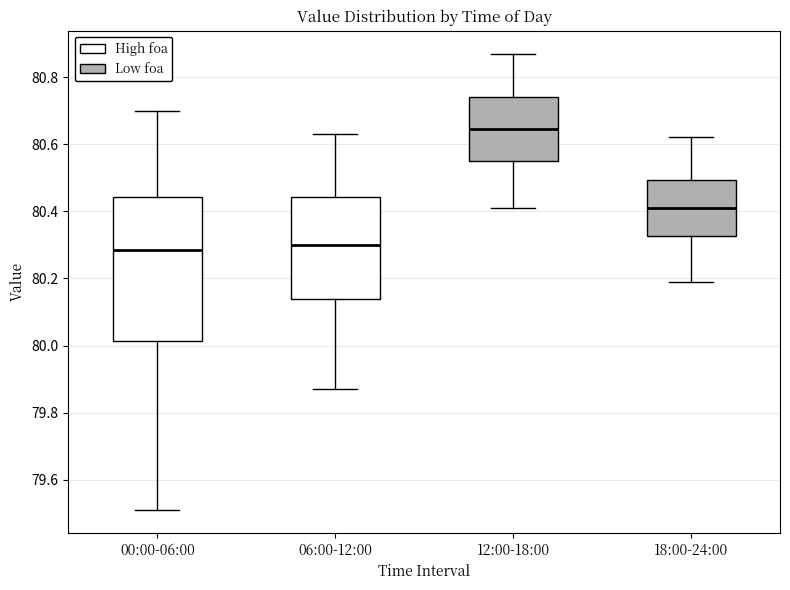

Reading left to right, read every box against the y-axis: the position of its median line, the range the box covers, and the ends of its whiskers. The values are not printed on the chart, so give them approximately, as read against the axis.

00:00-06:00: median 80.28, box 80.02 to 80.44, whiskers 79.52 to 80.70
06:00-12:00: median 80.30, box 80.14 to 80.44, whiskers 79.88 to 80.64
12:00-18:00: median 80.64, box 80.56 to 80.74, whiskers 80.42 to 80.88
18:00-24:00: median 80.42, box 80.32 to 80.50, whiskers 80.20 to 80.62